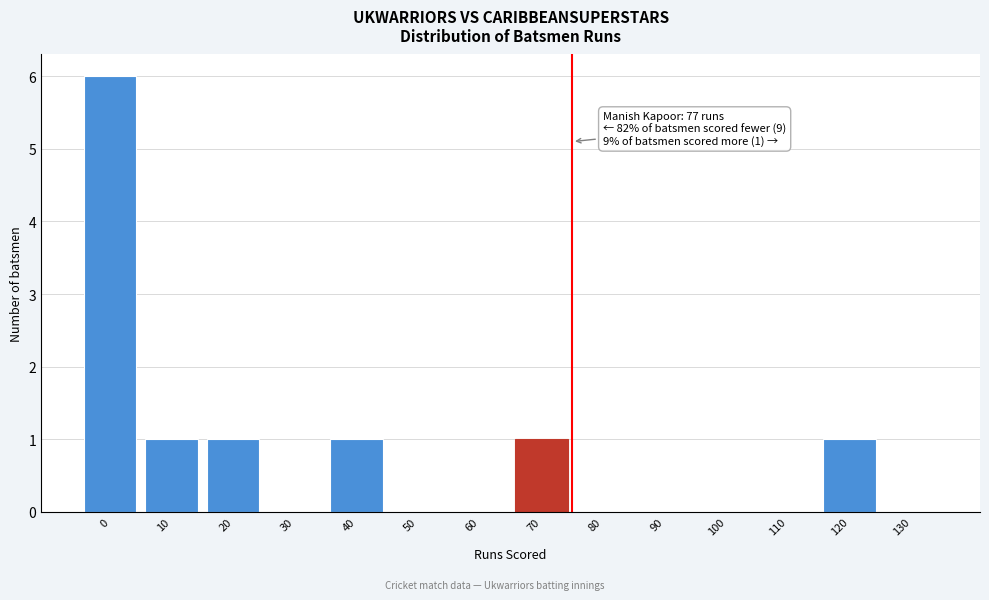

Reading left to right, transcribe all the data shown in this chart.

0=6	10=1	20=1	30=0	40=1	50=0	60=0	70=1	80=0	90=0	100=0	110=0	120=1	130=0